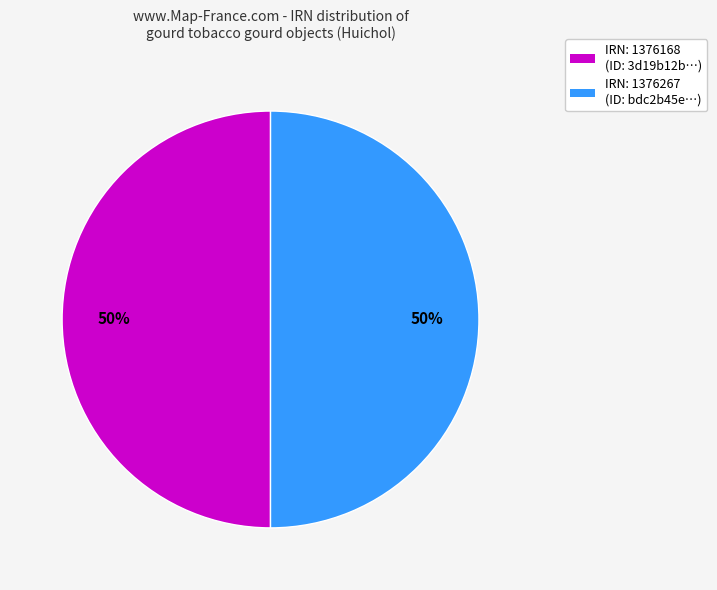

Count the number of slices in the pie.

2